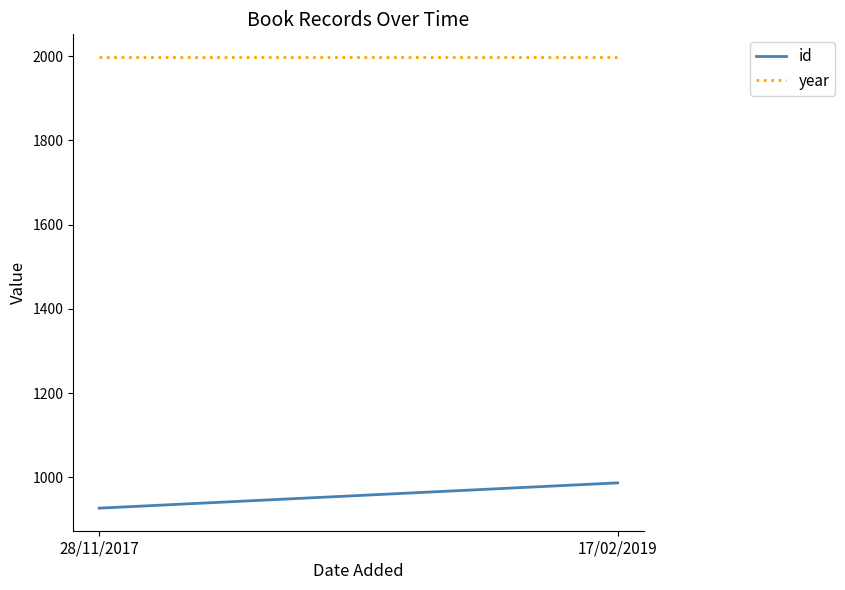

How many id values are between 927 and 987?

2